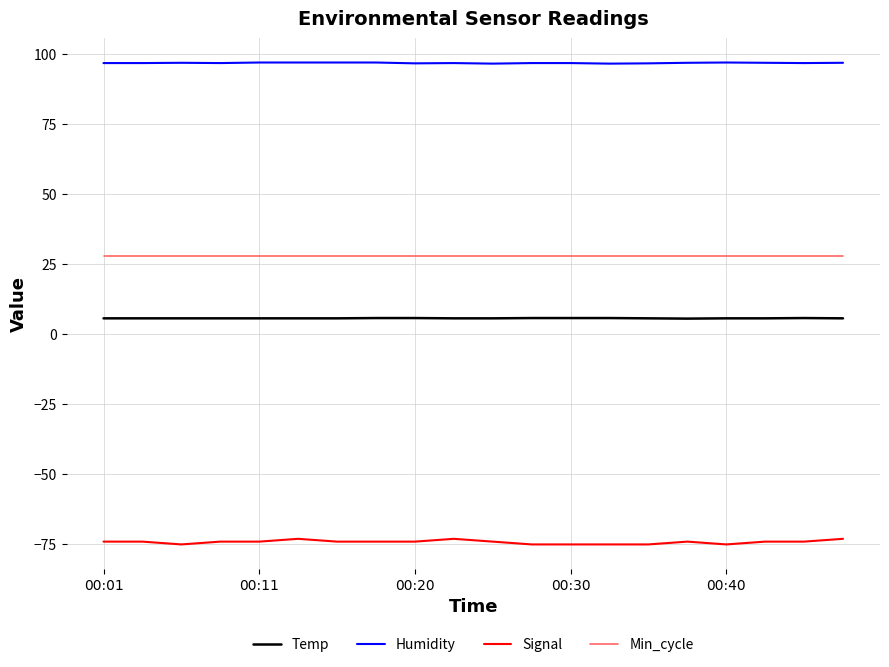

How many categories are shown in the chart?

20